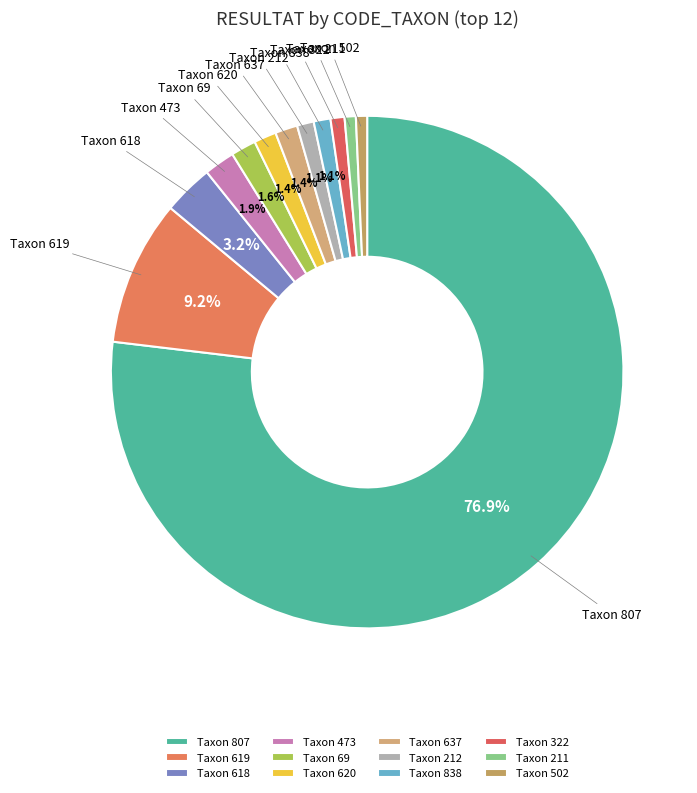

Does any single category account for the majority?

Yes